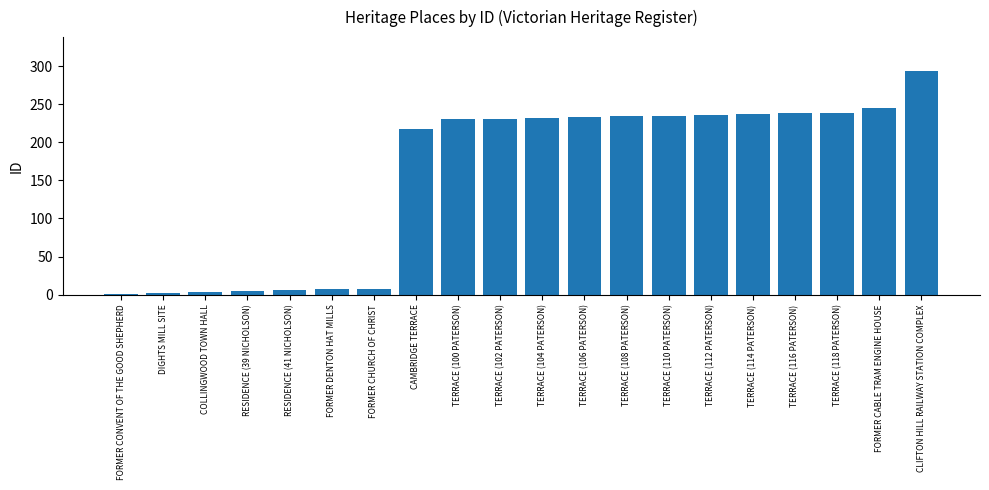

Count the number of data series in this chart.

1